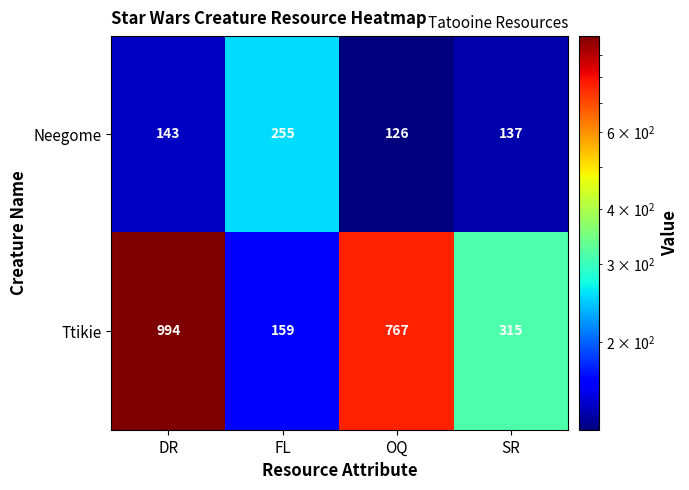

Which series has the largest range (max minus min)?

Ttikie